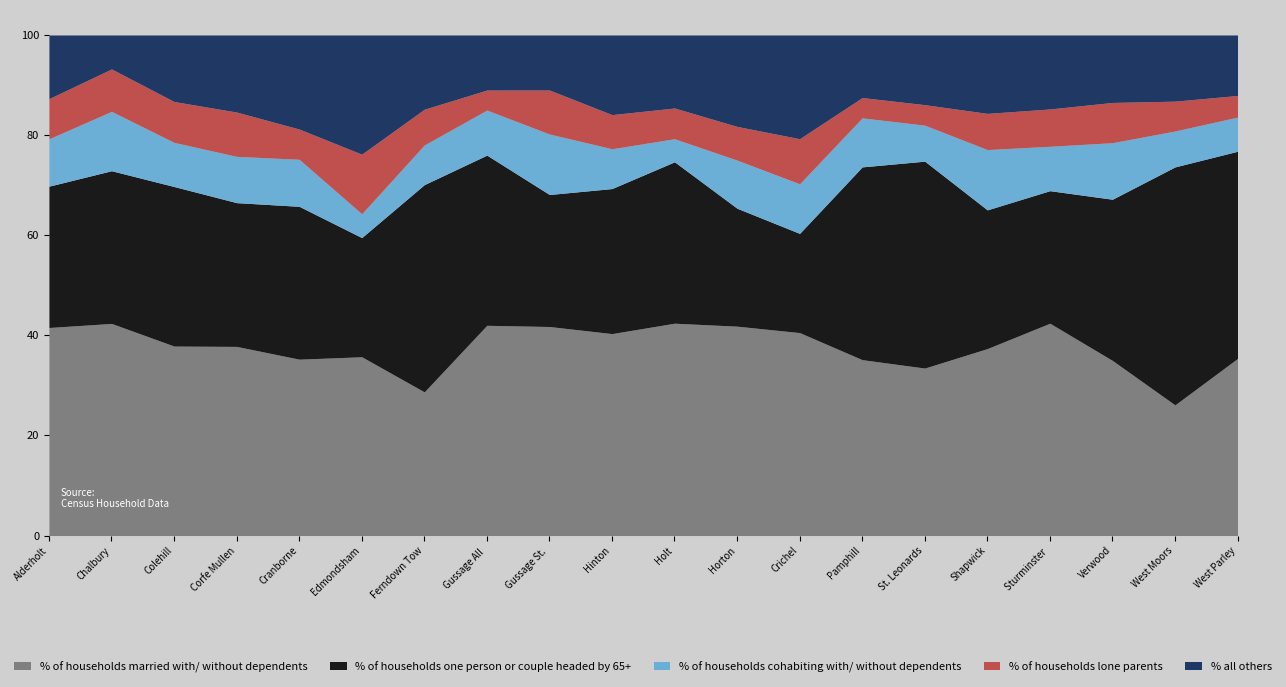

What is the value of the % of households one person or couple headed by 65+ point at the 4th from the left?

28.7